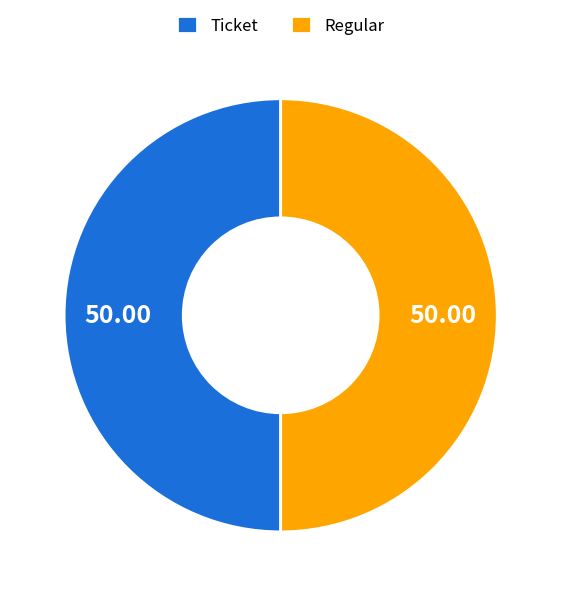

What is the ratio of the value at Regular to the value at Ticket?

1.0